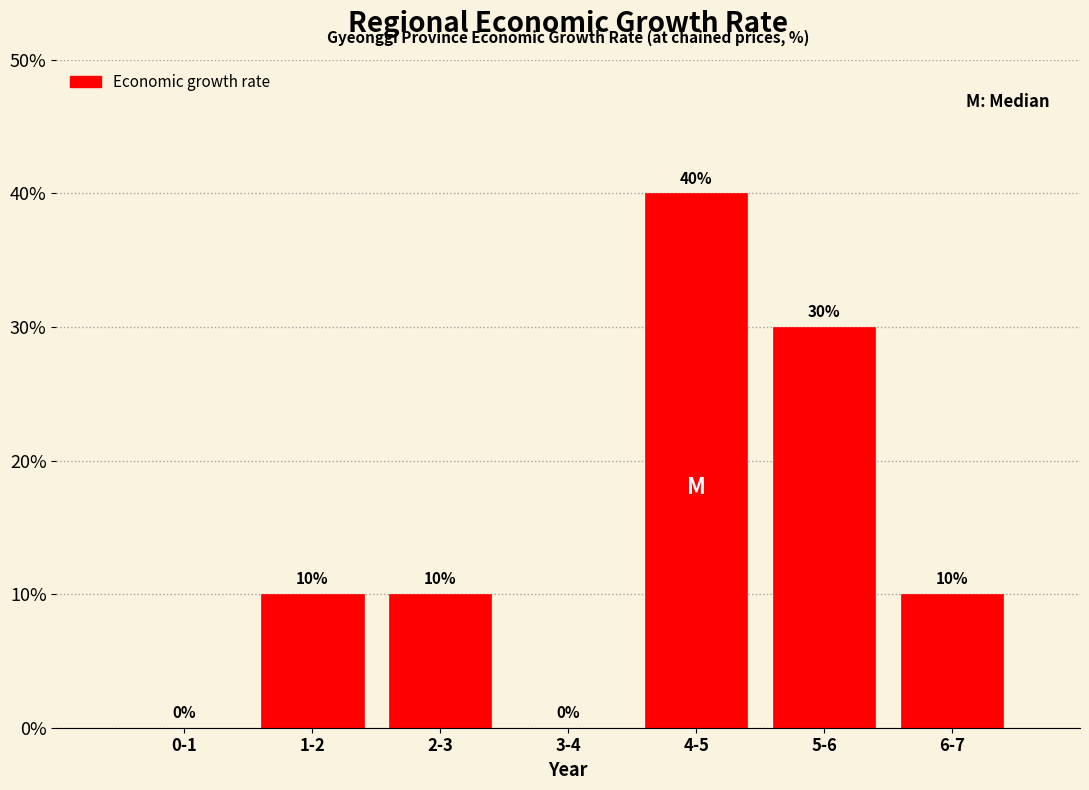

Reading left to right, what are all the values shown in this chart?

0-1=0	1-2=10	2-3=10	3-4=0	4-5=40	5-6=30	6-7=10